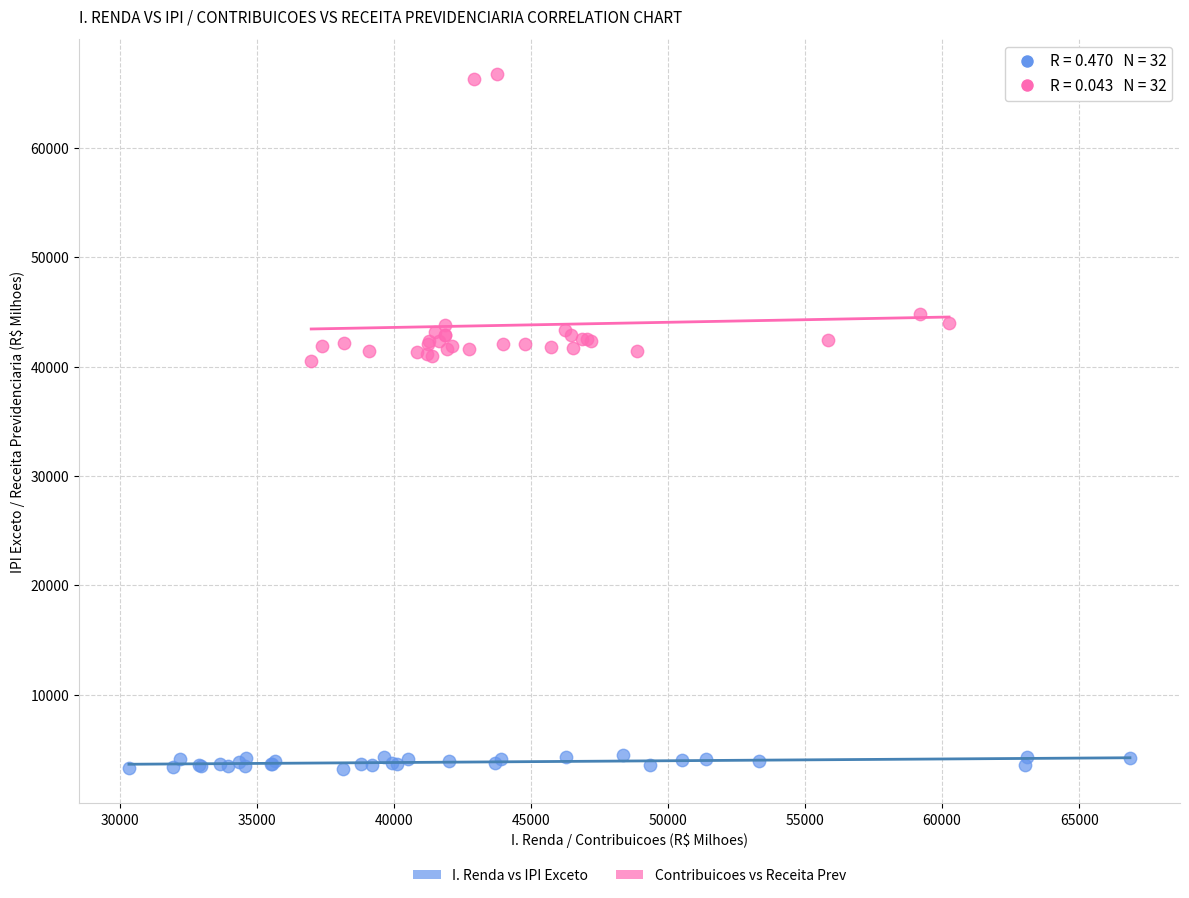

What are all the series names shown in the legend?

I. Renda vs IPI Exceto, Contribuicoes vs Receita Prev